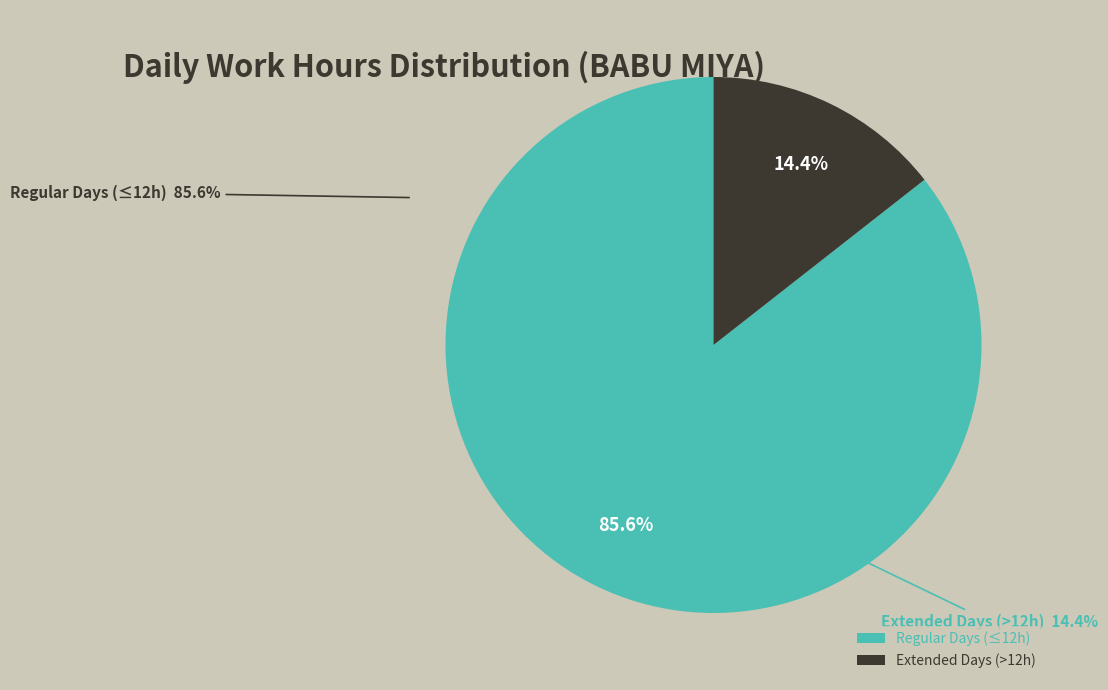

Rank the categories by value from lowest to highest.

Extended Days (>12h), Regular Days (≤12h)